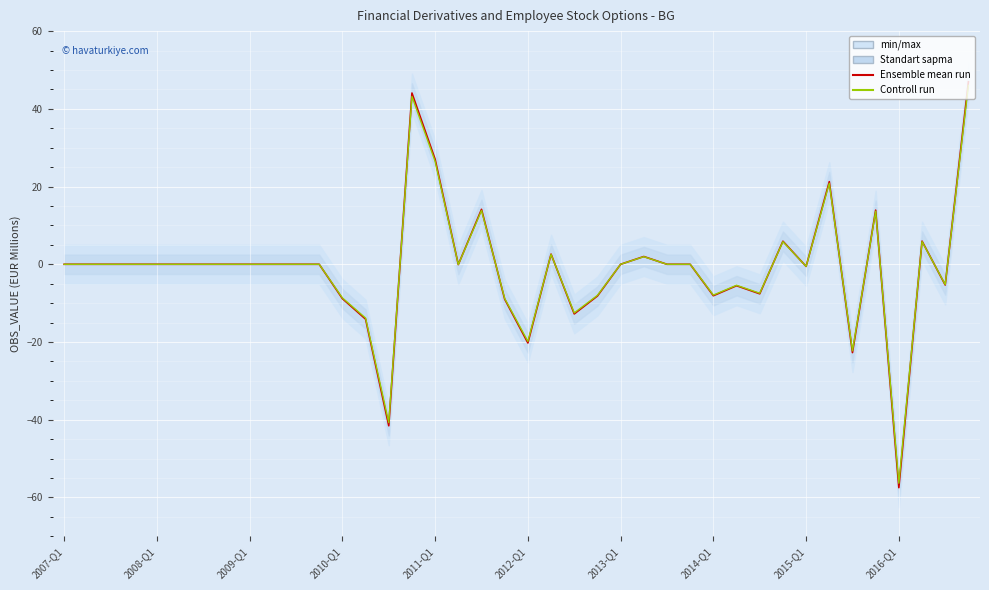

True or false: Ensemble mean run has more than 2 interior local peaks.

True